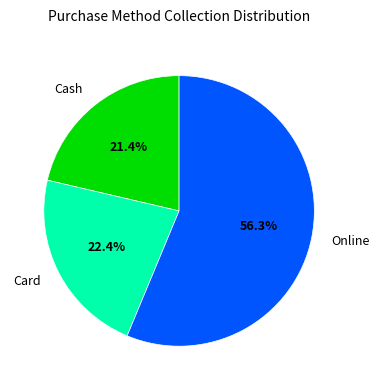

Is there any slice that represents more than half of the pie?

Yes